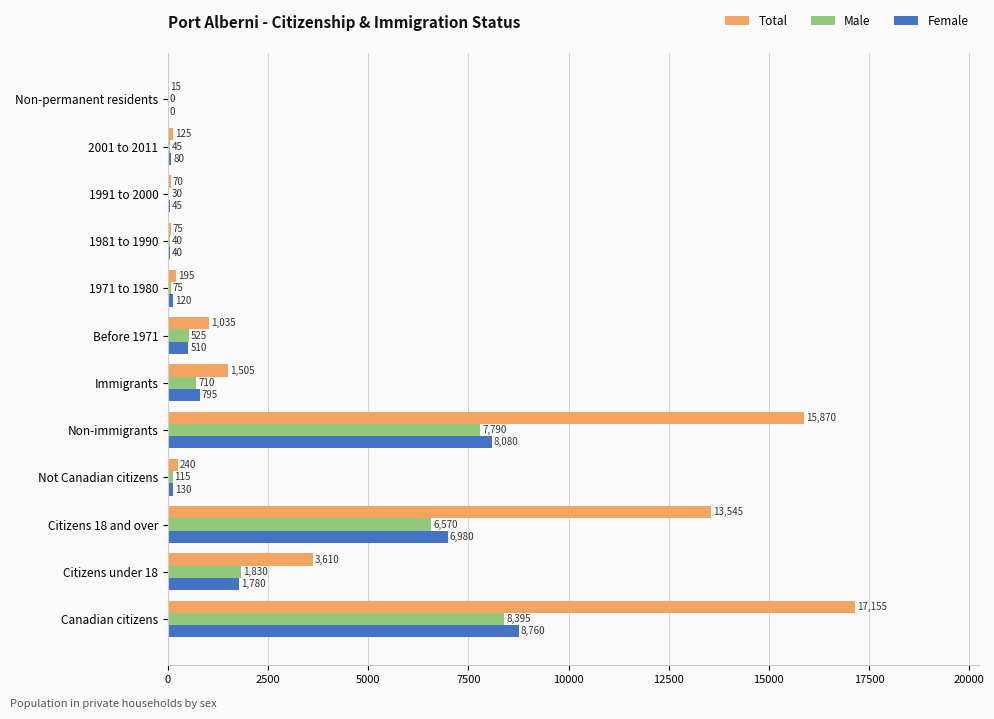

The value of Male at 1991 to 2000 is 30. True or false?

True